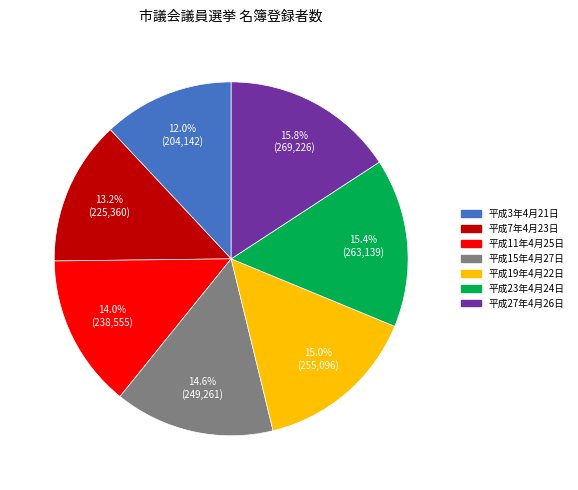

Does any single category account for the majority?

No